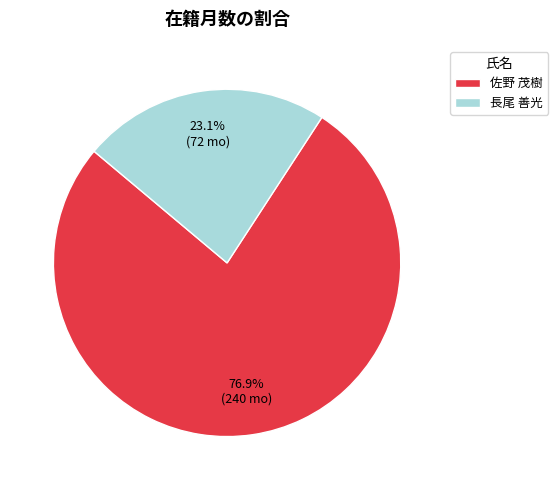

To the nearest percent, what portion does 長尾 善光 represent?

23%